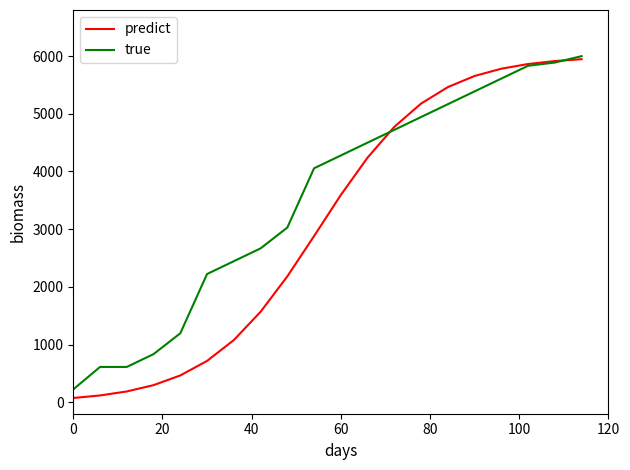

Does the chart display data point markers on the line(s)?

No